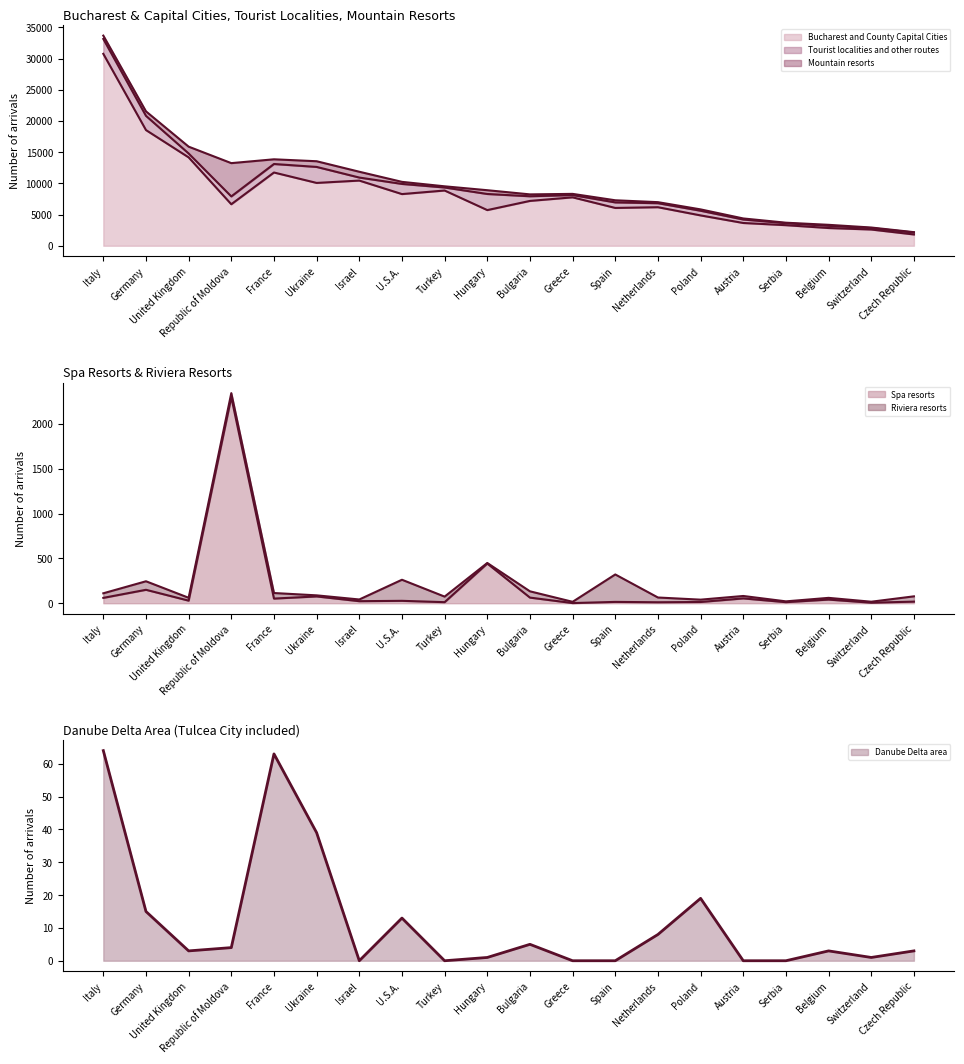

What is the total value across all series at France?

11858